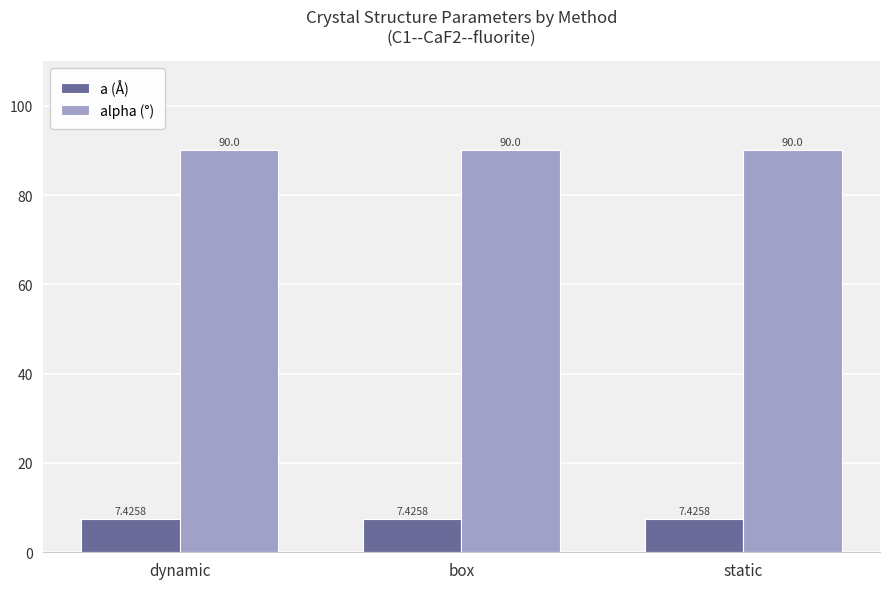

What is the value of the a (Å) bar at the 3rd from the left?

7.4